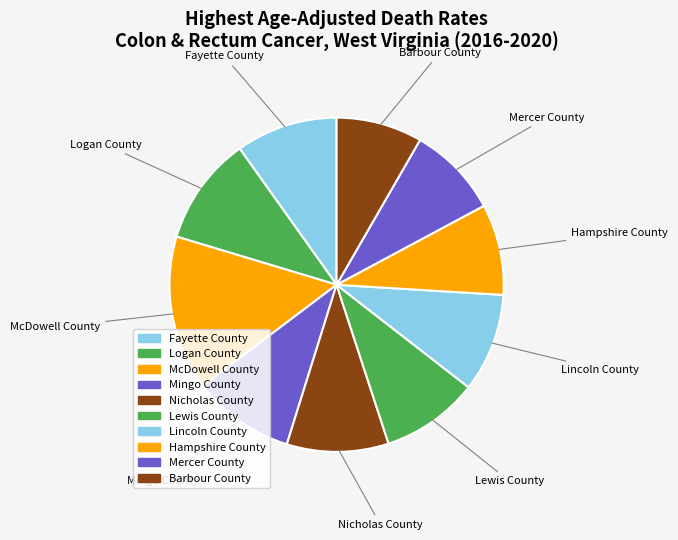

What is the largest slice in the pie chart?

McDowell County